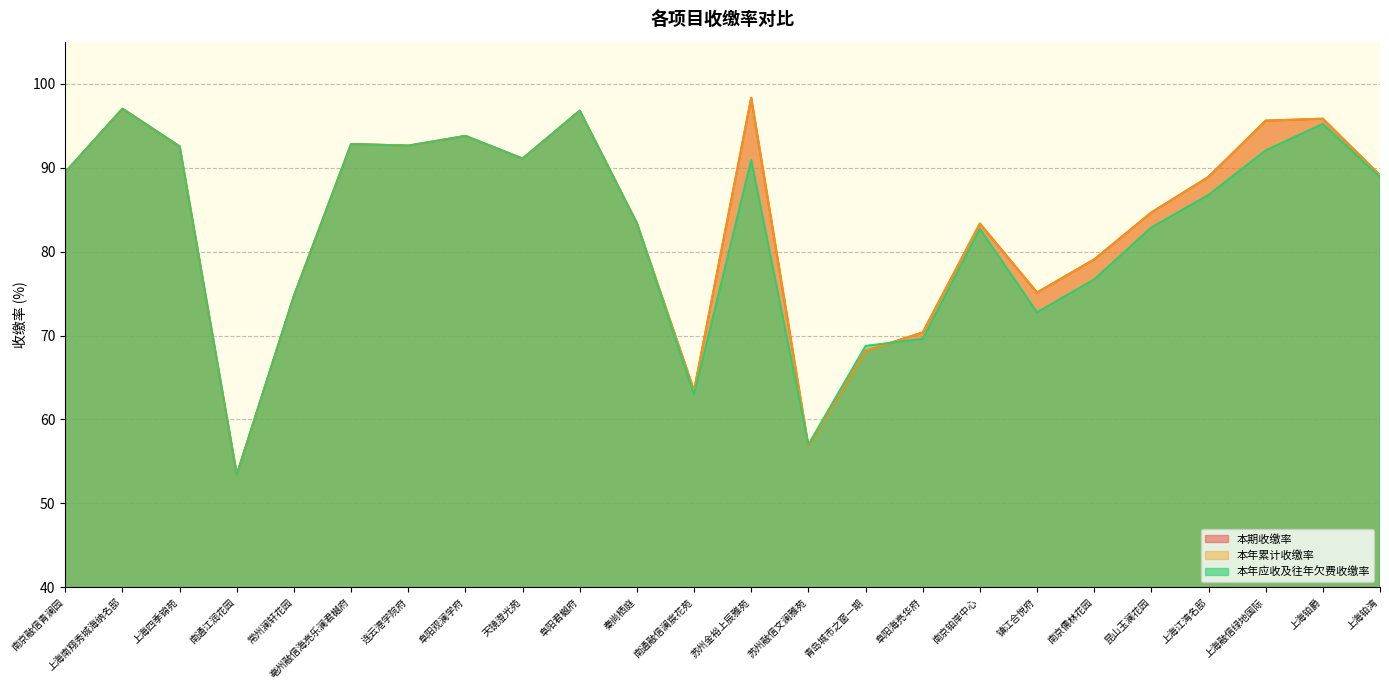

Where do 本期收缴率 and 本年应收及往年欠费收缴率 first cross each other?

苏州金裕上辰雅苑 and 苏州融信文澜雅苑